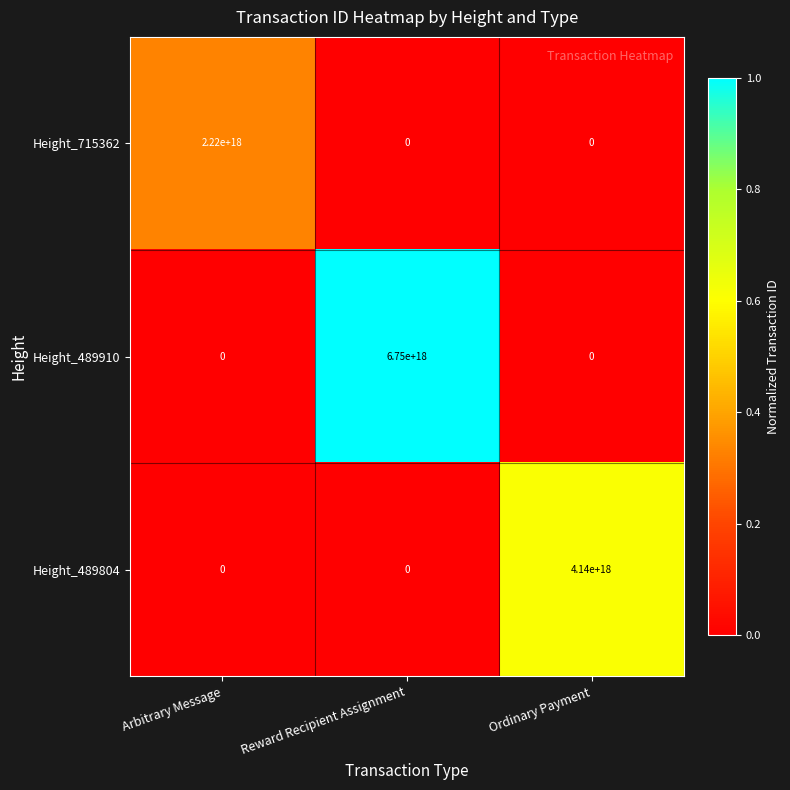

How many values in the Height_489910 series exceed 0?

1